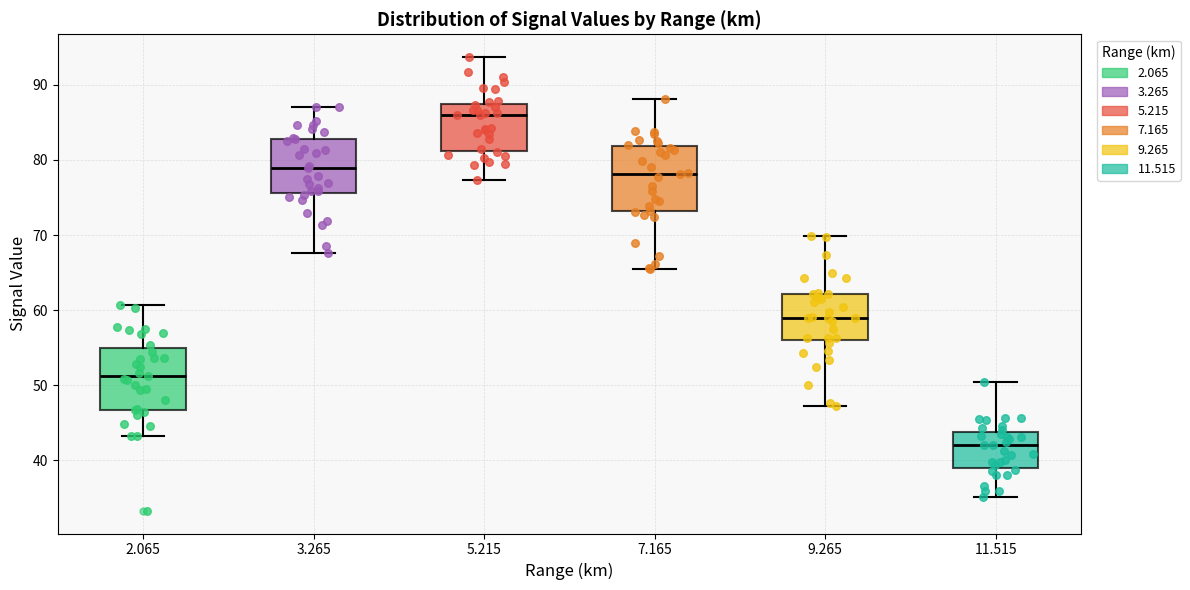

Which box has the highest median line?

5.215